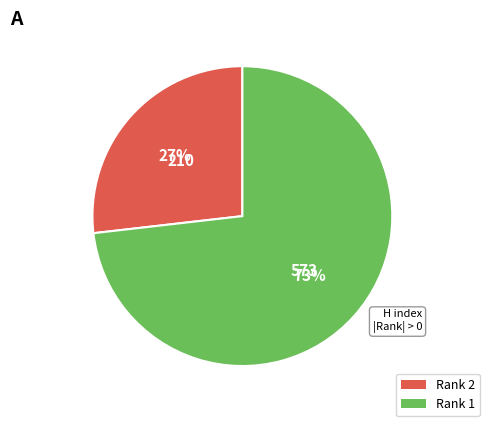

Is there any slice that represents more than half of the pie?

Yes